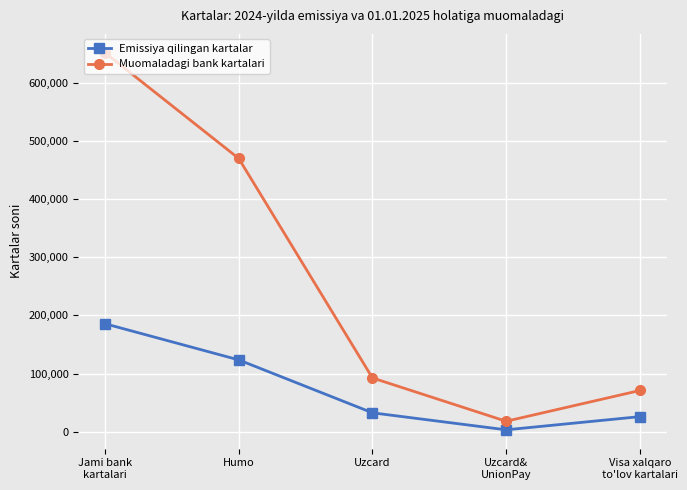

True or false: Emissiya qilingan kartalar and Muomaladagi bank kartalari cross at least once.

False